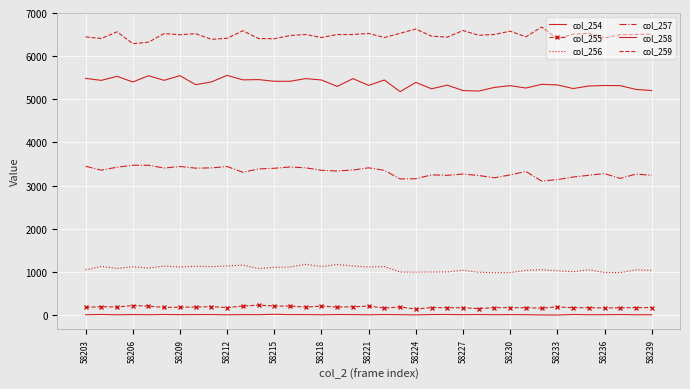

Reading right to left, what are all the values shown in this chart?

col_254: 8	7	13	9	8	14	1	3	9	11	8	13	9	14	12	4	9	13	7	11	13	7	12	11	18	10	11	7	13	12	10	14	8	13	7	15	8
col_255: 175	173	170	165	172	171	189	161	171	172	173	150	170	171	174	141	188	162	208	193	186	208	186	209	210	232	209	174	195	187	183	177	209	221	187	195	179
col_256: 1036	1048	985	988	1048	1006	1027	1051	1036	985	984	993	1039	1000	999	995	998	1124	1114	1138	1172	1126	1176	1114	1108	1080	1159	1138	1124	1132	1114	1136	1091	1120	1081	1128	1049
col_257: 3240	3268	3167	3279	3240	3199	3139	3106	3328	3249	3182	3235	3268	3239	3249	3160	3156	3354	3413	3362	3339	3354	3413	3432	3402	3387	3310	3443	3411	3405	3444	3408	3472	3472	3427	3359	3449
col_258: 5203	5230	5317	5320	5309	5250	5334	5347	5262	5317	5276	5191	5203	5329	5244	5392	5178	5448	5323	5480	5299	5448	5480	5418	5418	5457	5451	5555	5403	5339	5549	5440	5546	5402	5533	5439	5485
col_259: 6510	6503	6498	6422	6530	6509	6407	6676	6448	6579	6503	6484	6594	6441	6463	6629	6530	6432	6527	6502	6501	6432	6502	6479	6404	6408	6589	6415	6390	6521	6496	6525	6324	6290	6564	6410	6446